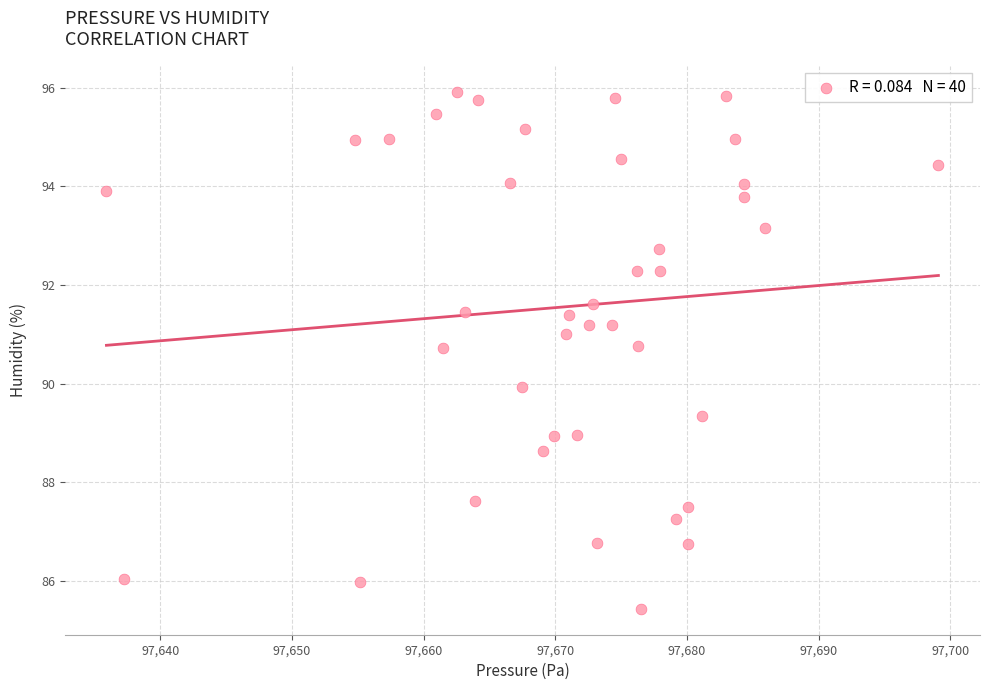

What is the range of X values (max minus min)?

63.2